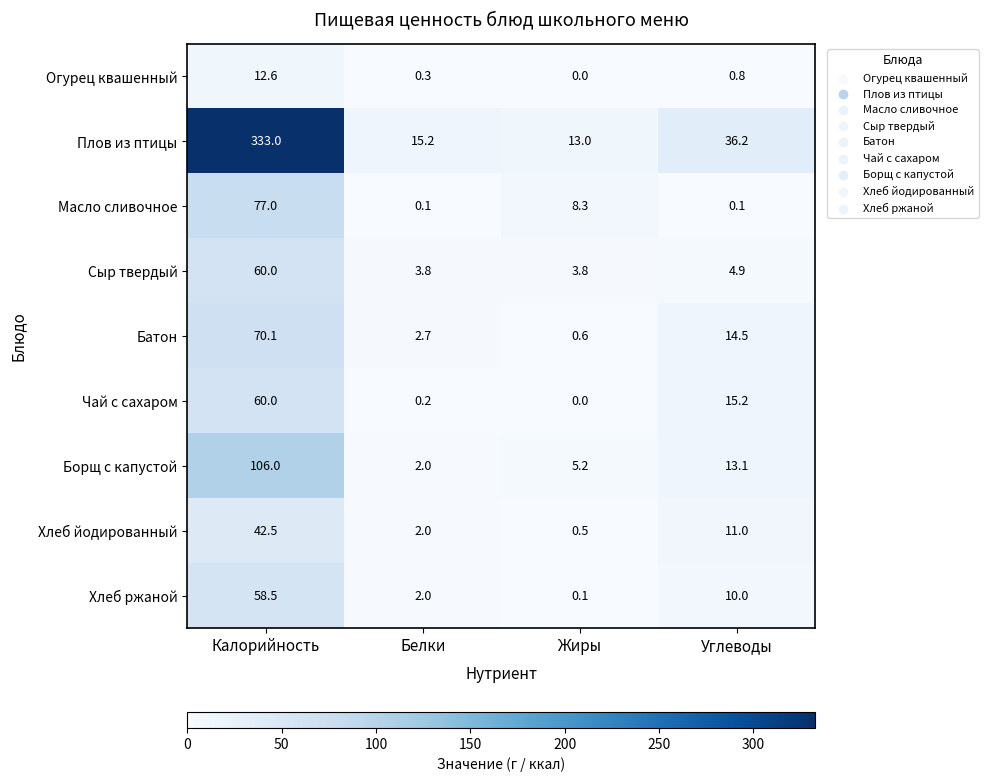

Which series has the largest total across all categories?

Плов из птицы